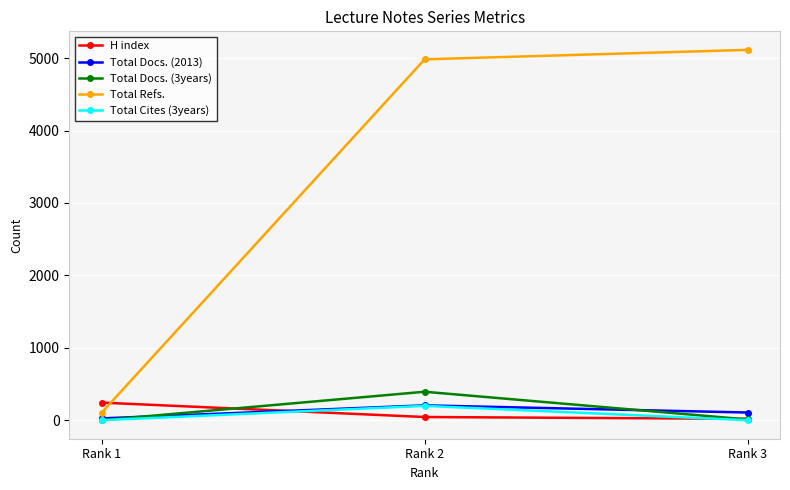

Which category has the lowest value in the Total Refs. series?

Rank 1